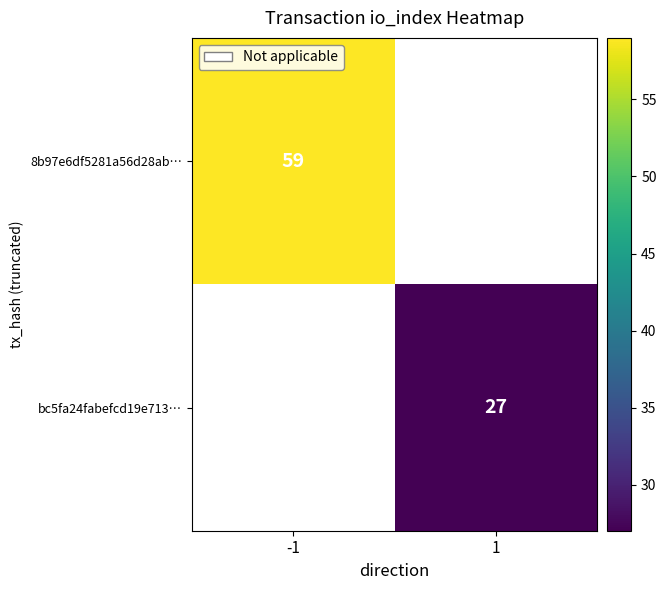

Is it true that 8b97e6df5281a56d28ab… equals 59 at -1?

True